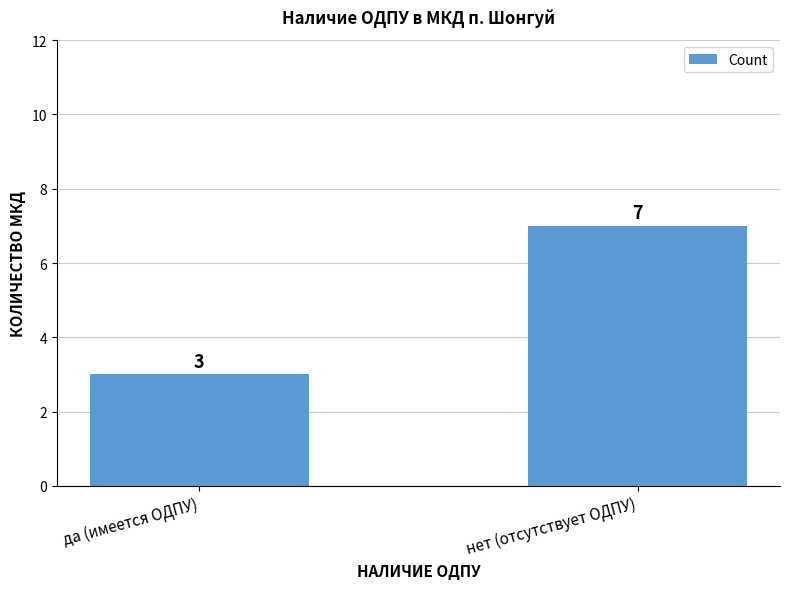

What is the label of the 2nd bar from the right?

да (имеется ОДПУ)